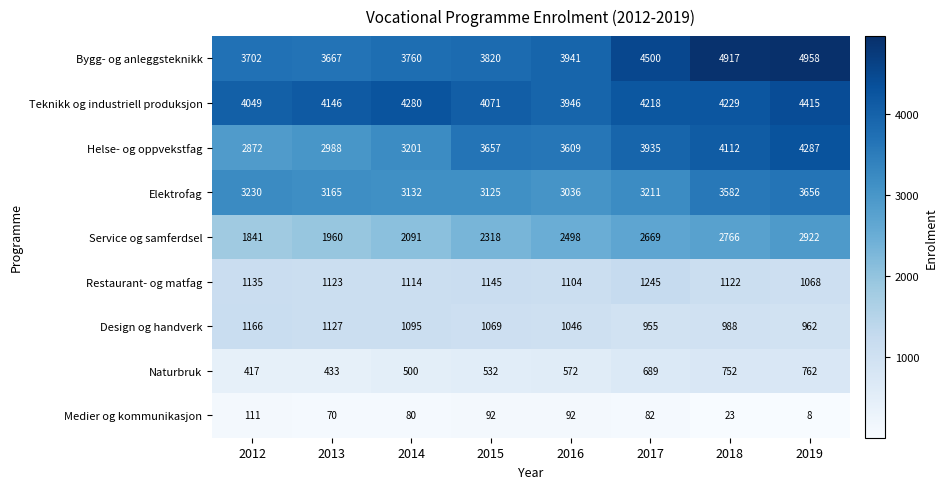

What is the smallest value displayed?

8